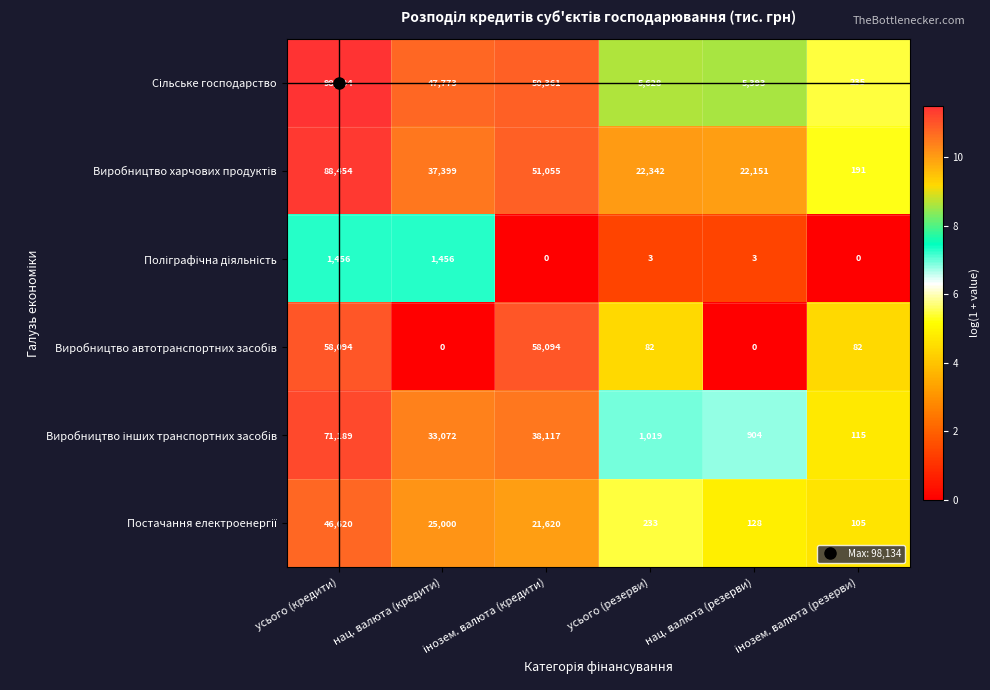

At which category is the sum across all series the highest?

усього (кредити)